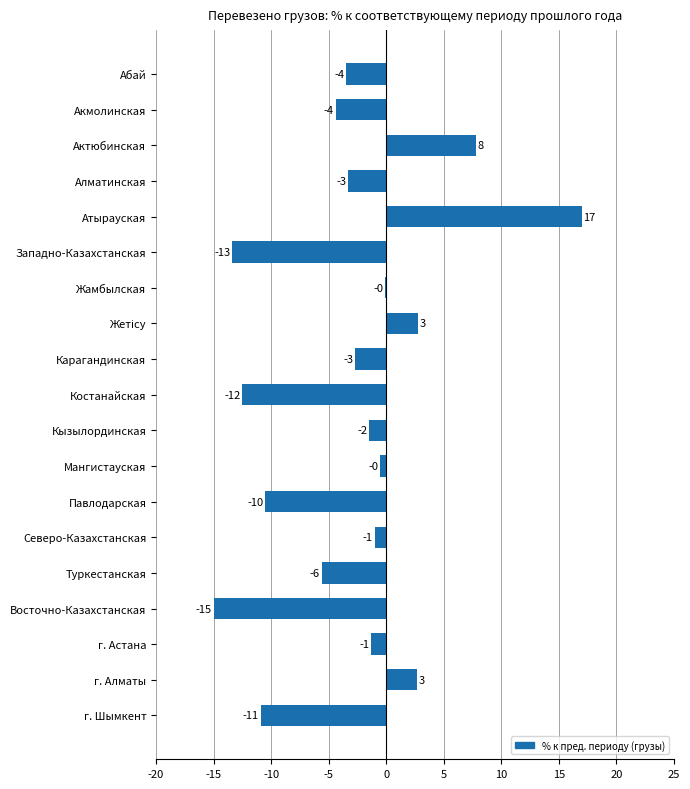

What is the minimum value shown in the chart?

-15.0